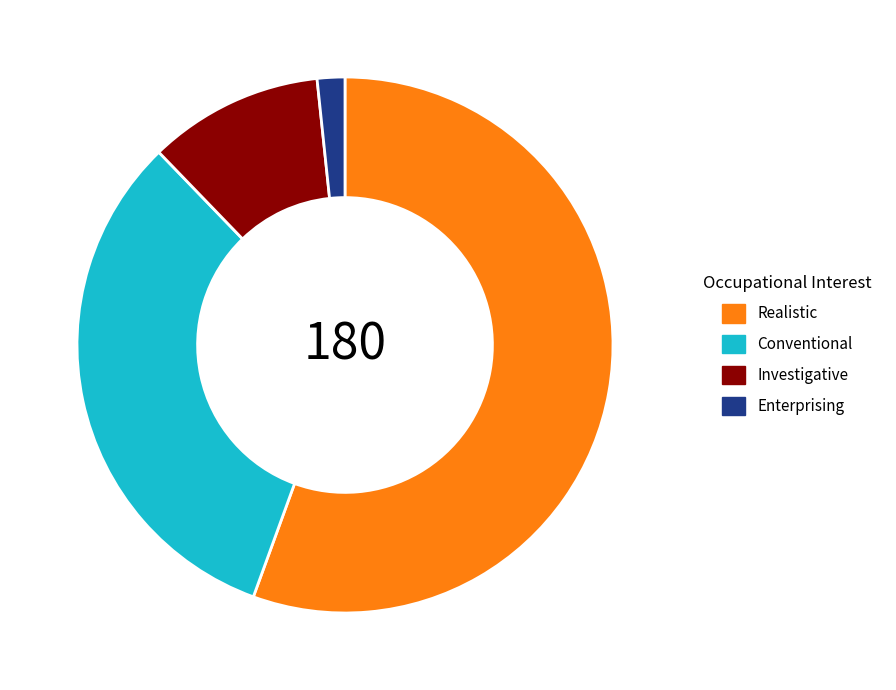

The Enterprising slice represents 2% of the pie. True or false?

True